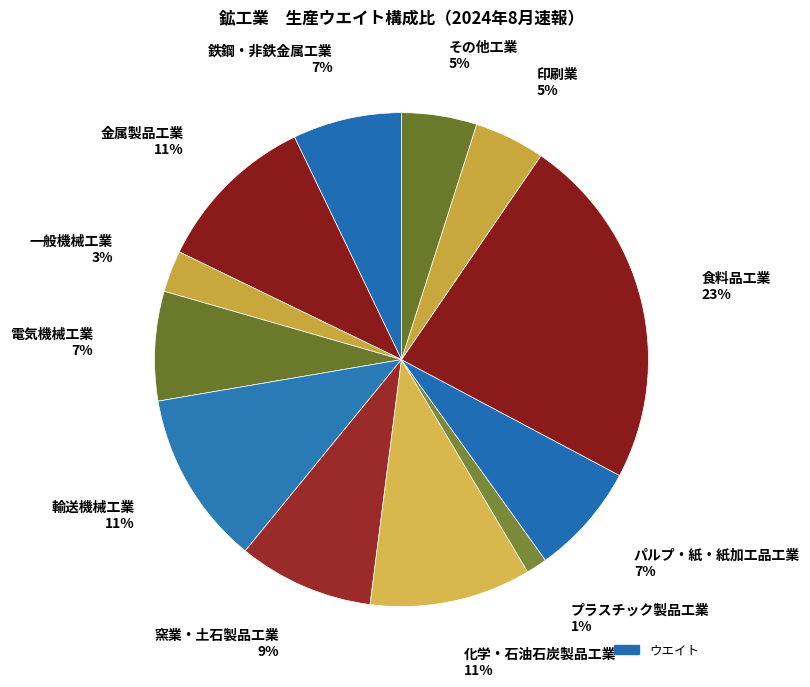

To the nearest percent, what percentage of the pie is その他工業?

5%